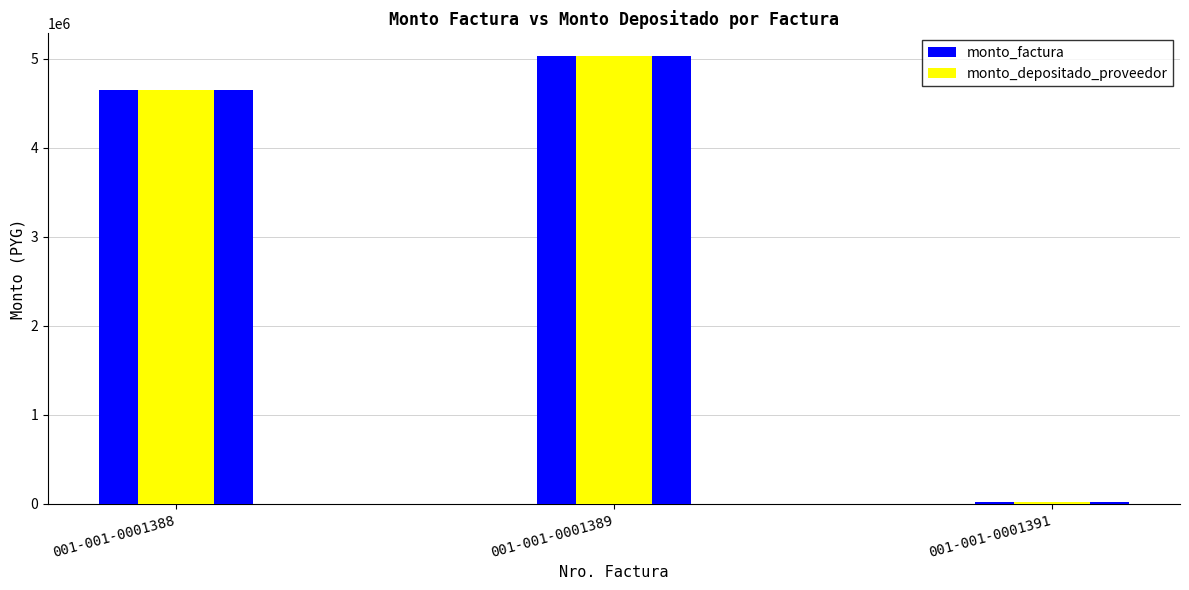

How many categories are shown in the chart?

3